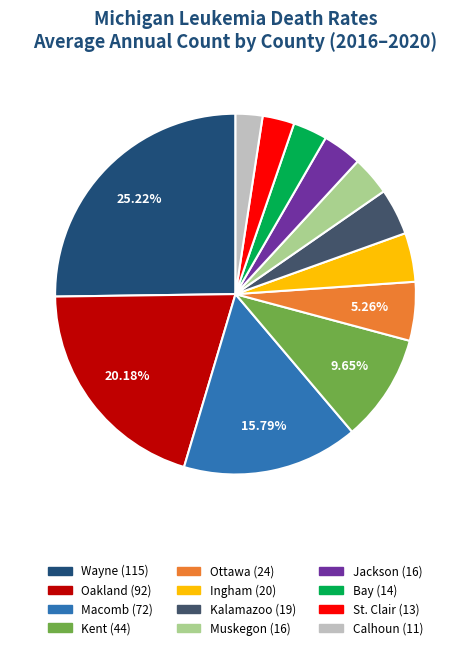

Is there a majority slice in this chart?

No